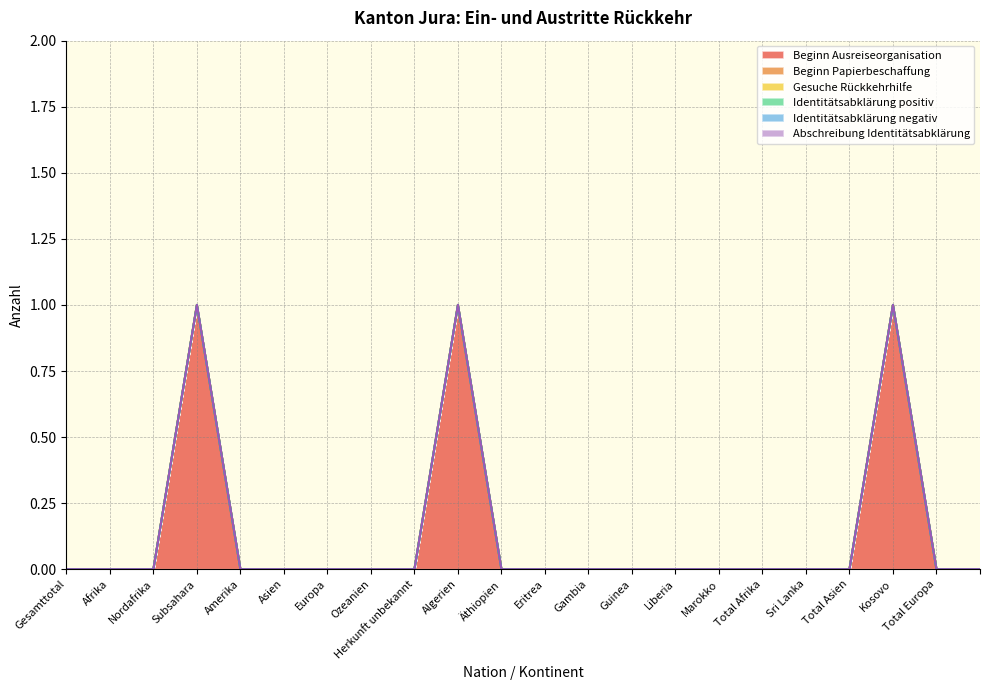

Which series has the largest total across all categories?

Beginn Ausreiseorganisation